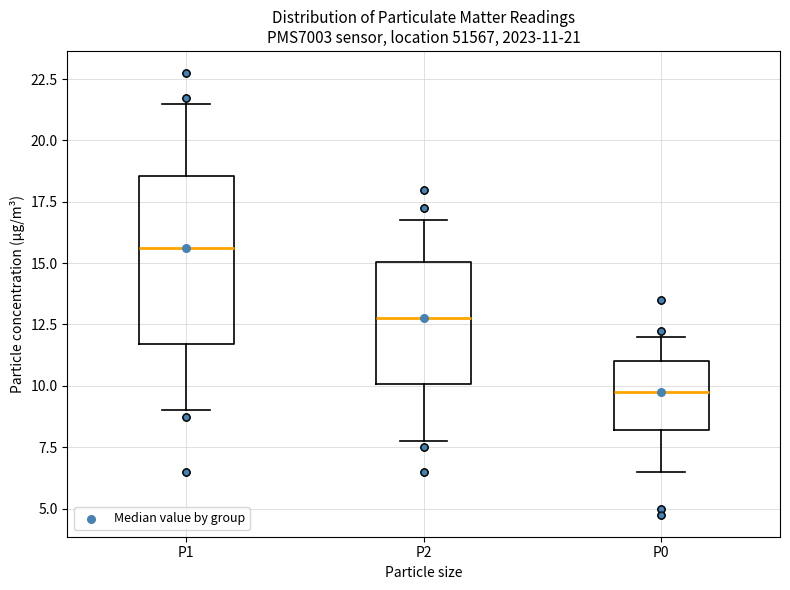

Which box is the tallest, from its lower edge to its upper edge?

P1